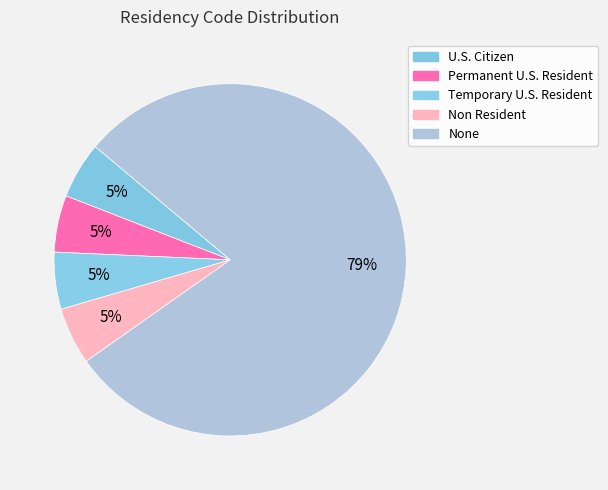

To the nearest percent, what percentage of the pie is None?

79%